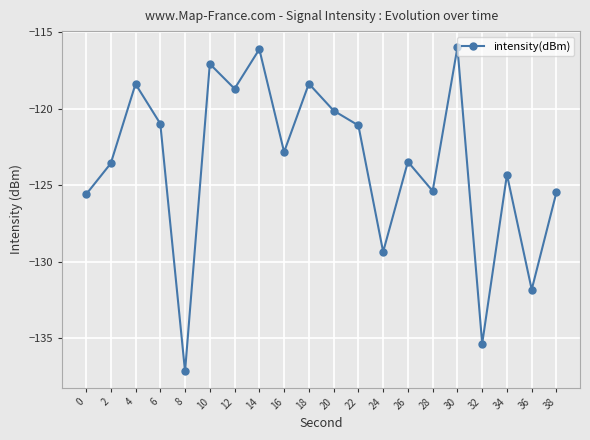

What is the sum of the values at 14 and 20?

-236.2